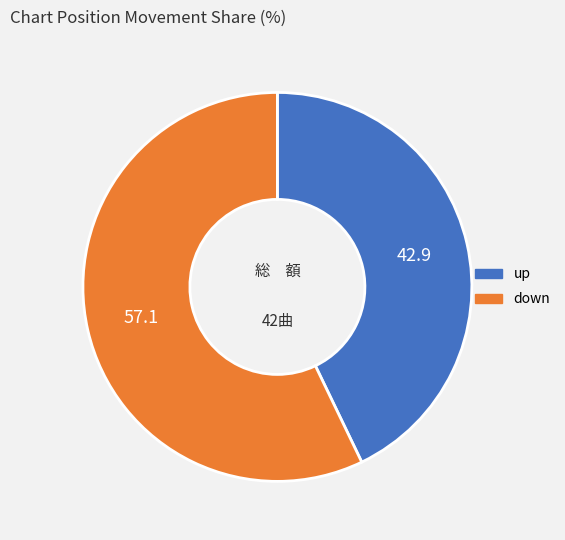

Combined, do down and up account for over 50%?

Yes